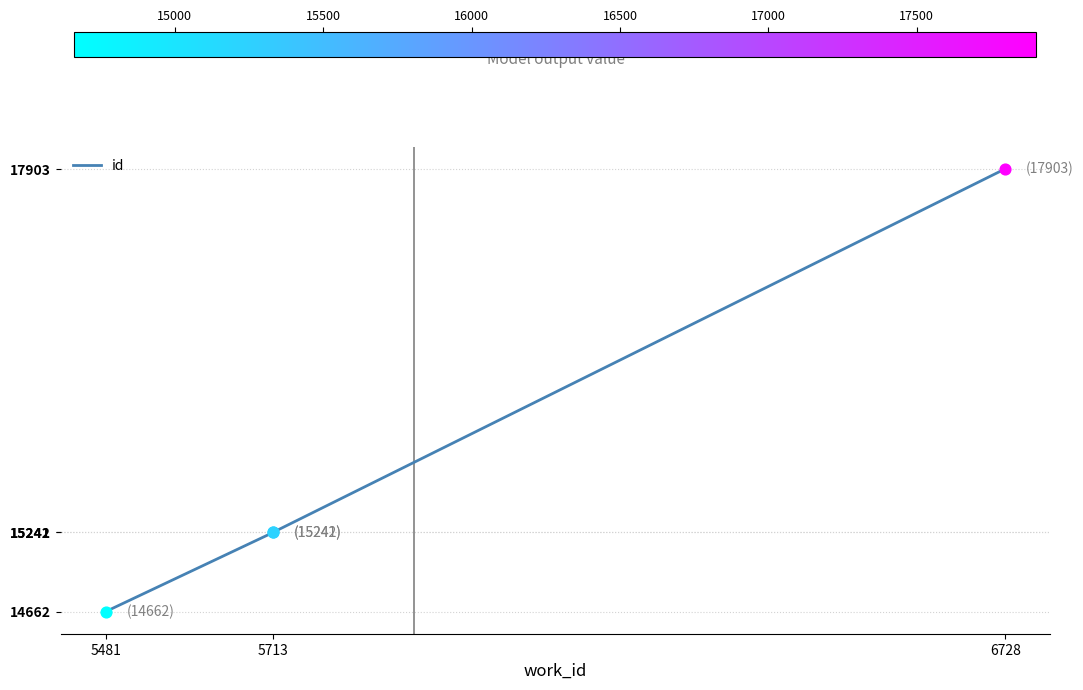

What is the change in value from 5713 to 6728?

+2661